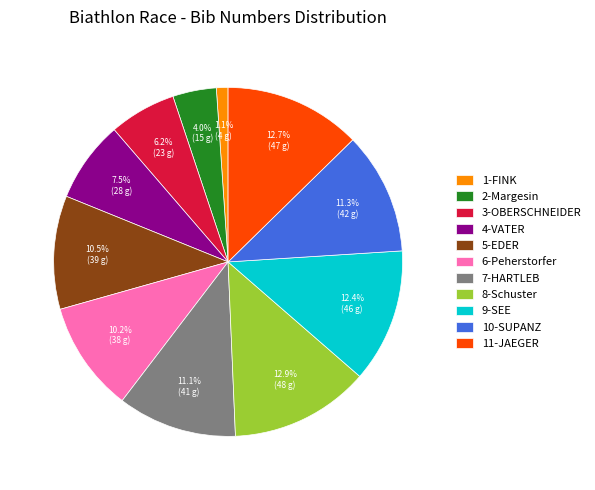

Combined, do 11-JAEGER and 3-OBERSCHNEIDER account for over 50%?

No